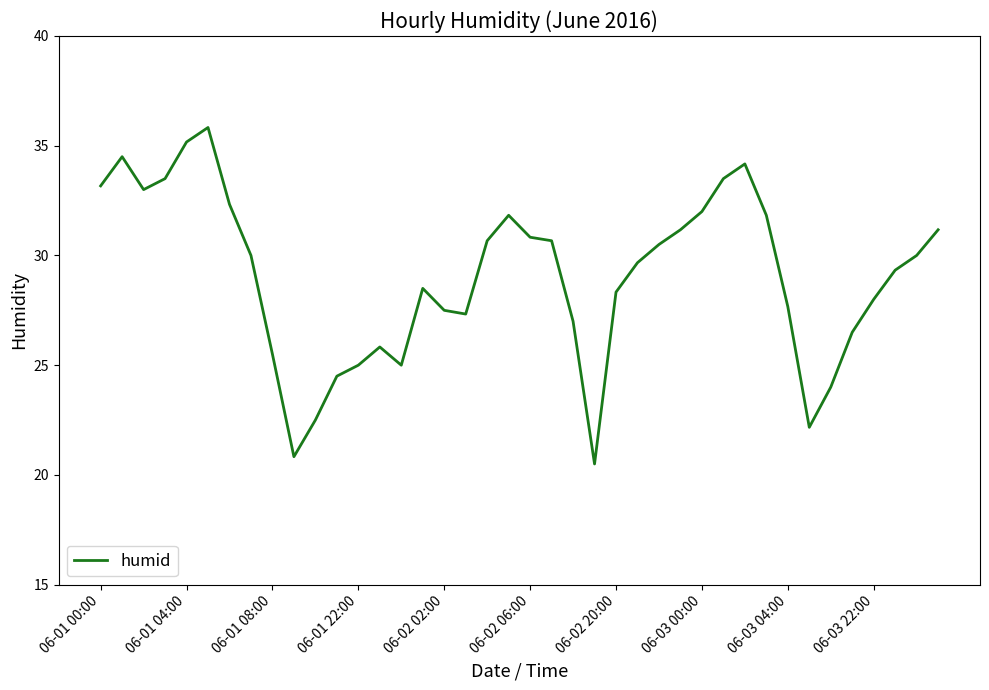

What is the smallest value displayed?

20.5